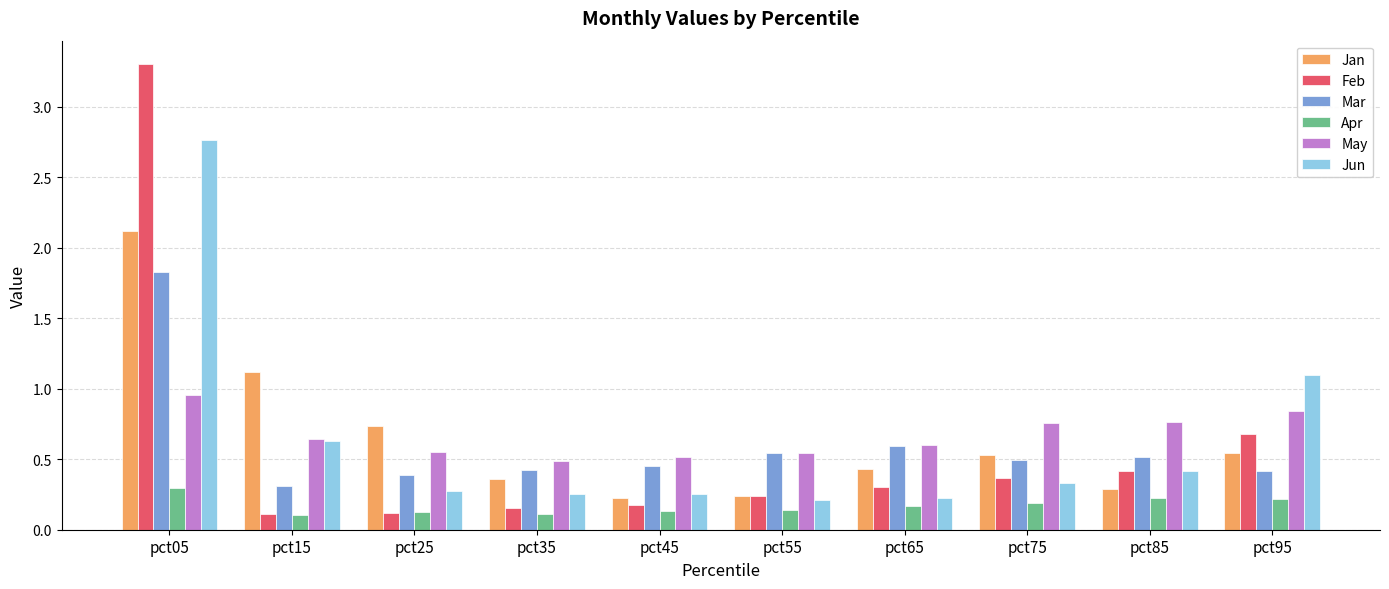

What is the maximum value for Jun?

2.8